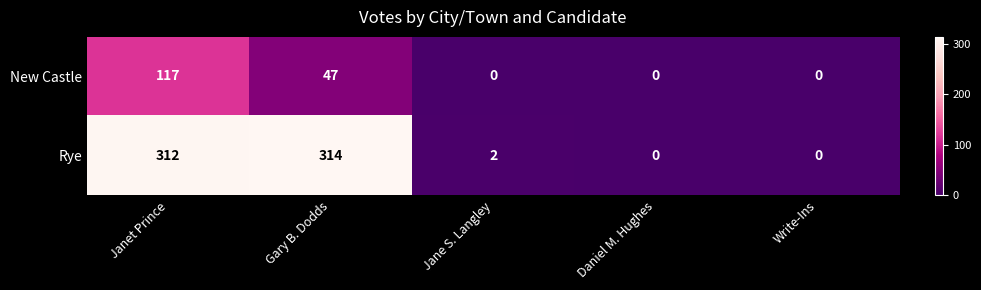

At which label does Rye first exceed 2?

Janet Prince